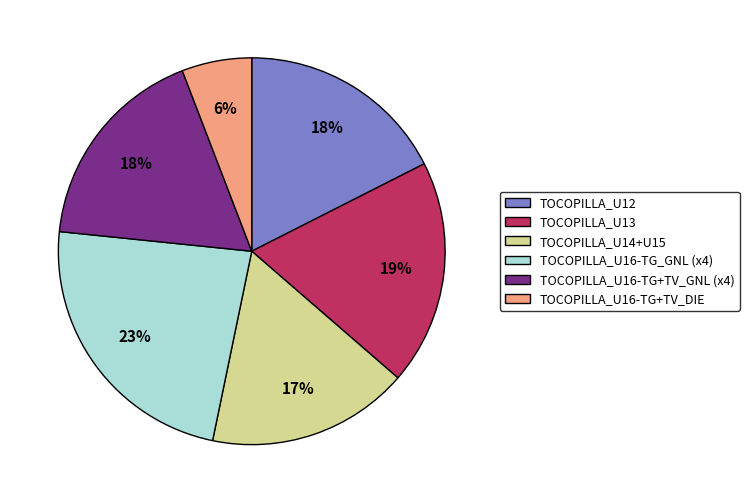

Is the sum of TOCOPILLA_U16-TG+TV_DIE and TOCOPILLA_U13 greater than half?

No